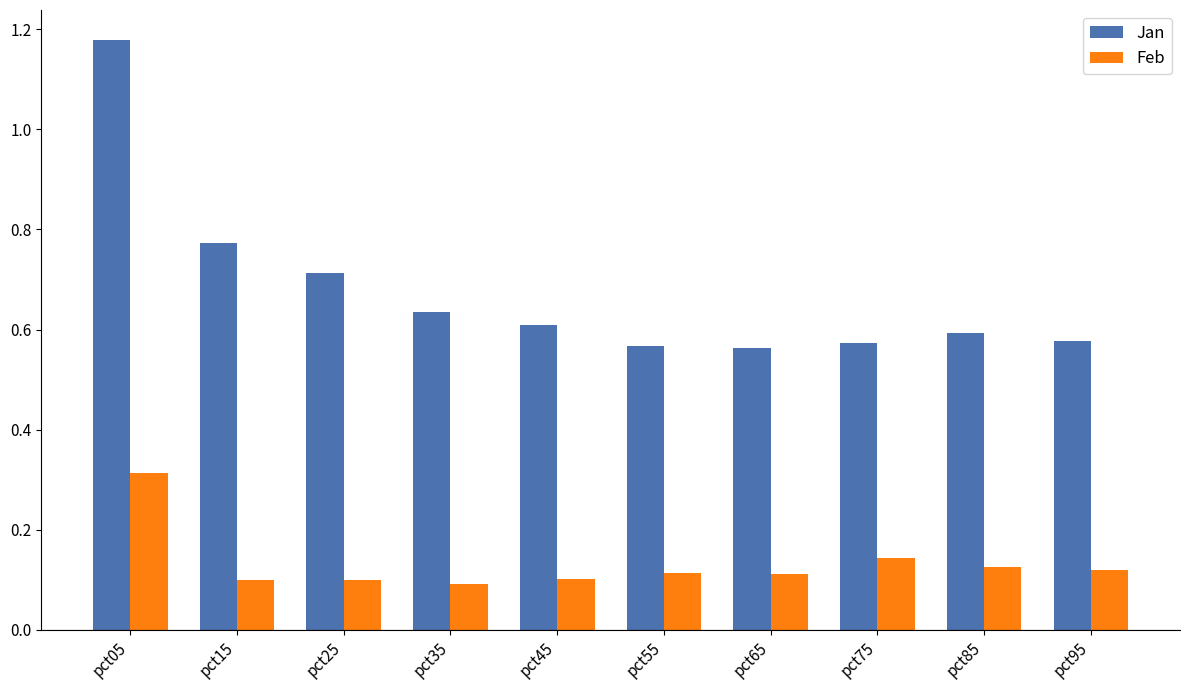

Which series has the largest total across all categories?

Jan